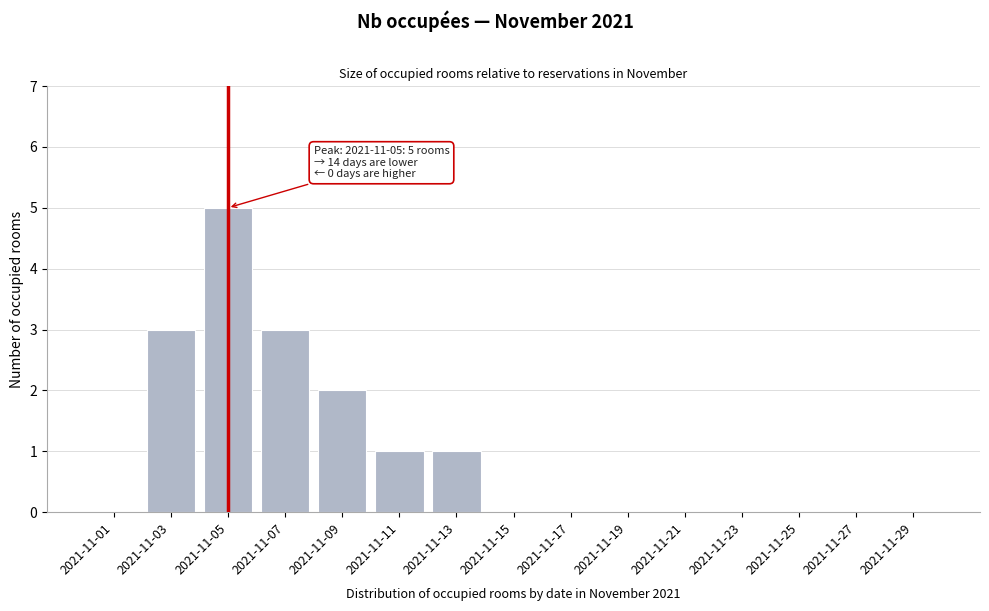

Reading left to right, transcribe all the data shown in this chart.

2021-11-01=0	2021-11-03=3	2021-11-05=5	2021-11-07=3	2021-11-09=2	2021-11-11=1	2021-11-13=1	2021-11-15=0	2021-11-17=0	2021-11-19=0	2021-11-21=0	2021-11-23=0	2021-11-25=0	2021-11-27=0	2021-11-29=0